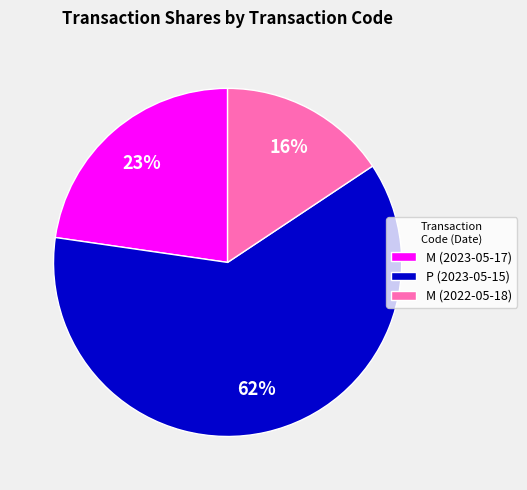

Between P (2023-05-15) and M (2023-05-17), which is larger?

P (2023-05-15)